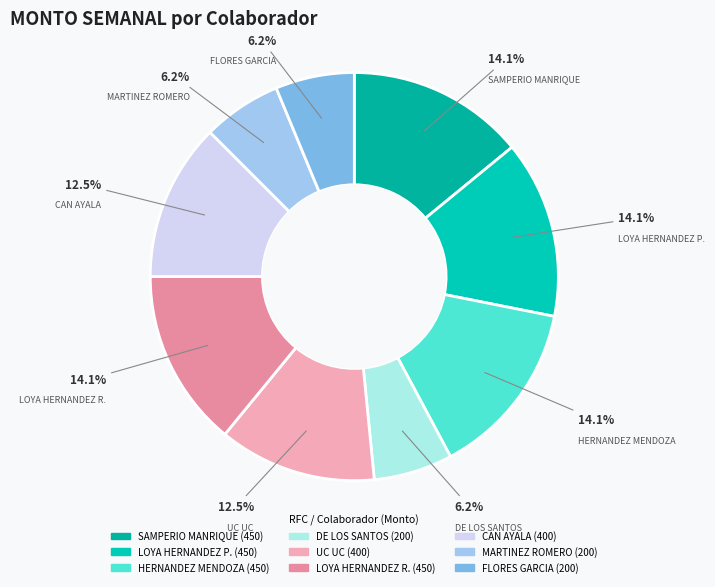

To the nearest percent, what is the difference between the largest and smallest slice percentages?

8%